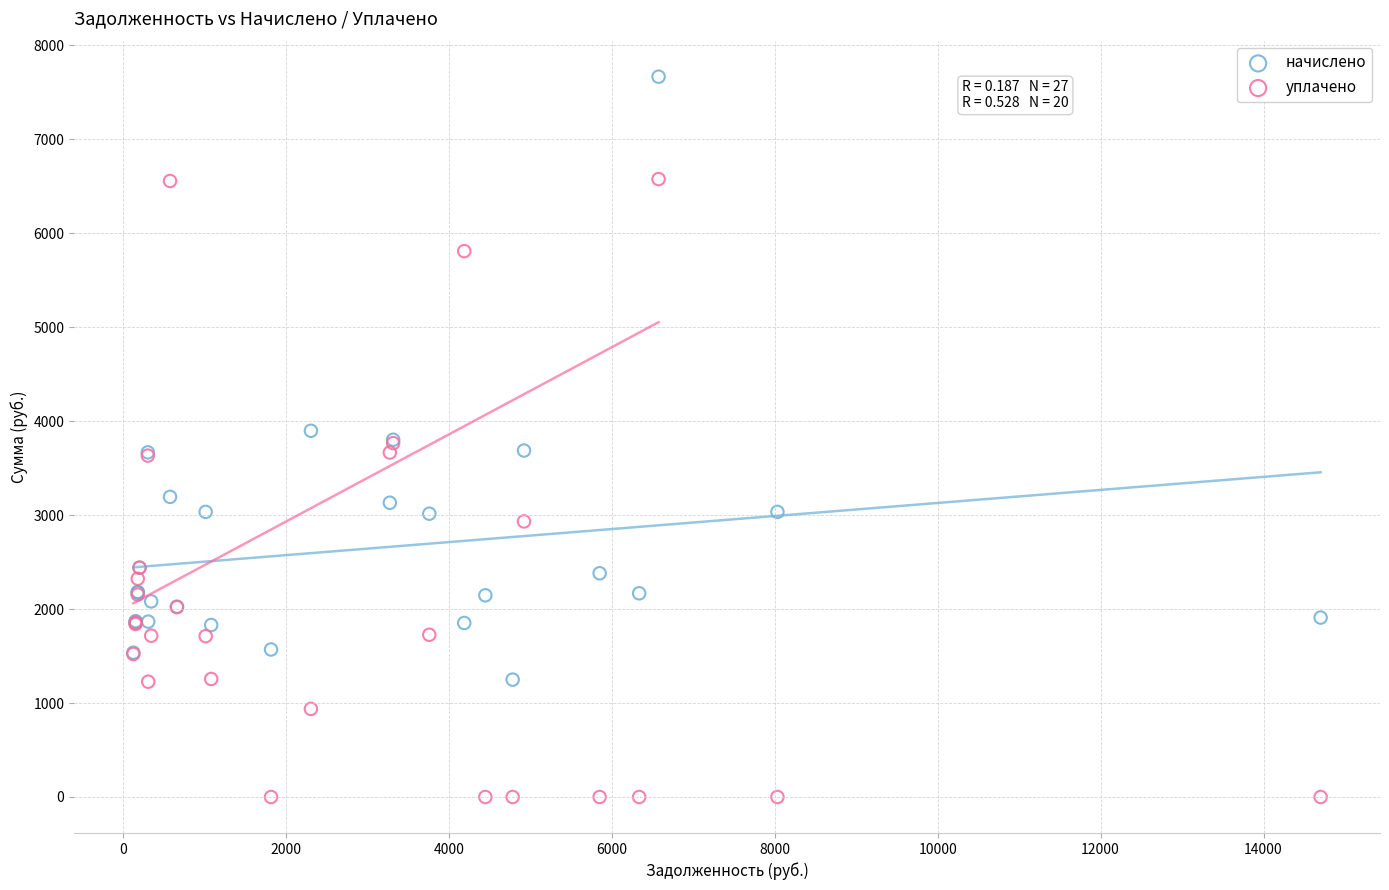

What is the X range (max minus min) for the scatter plot?

14572.7